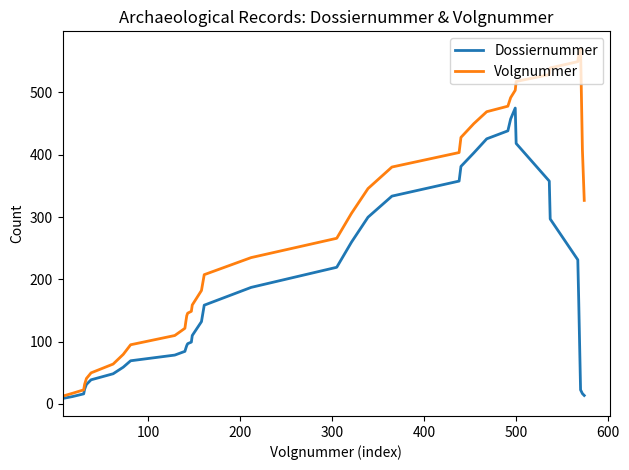

List the series in order of their overall mean, lowest first.

Dossiernummer, Volgnummer